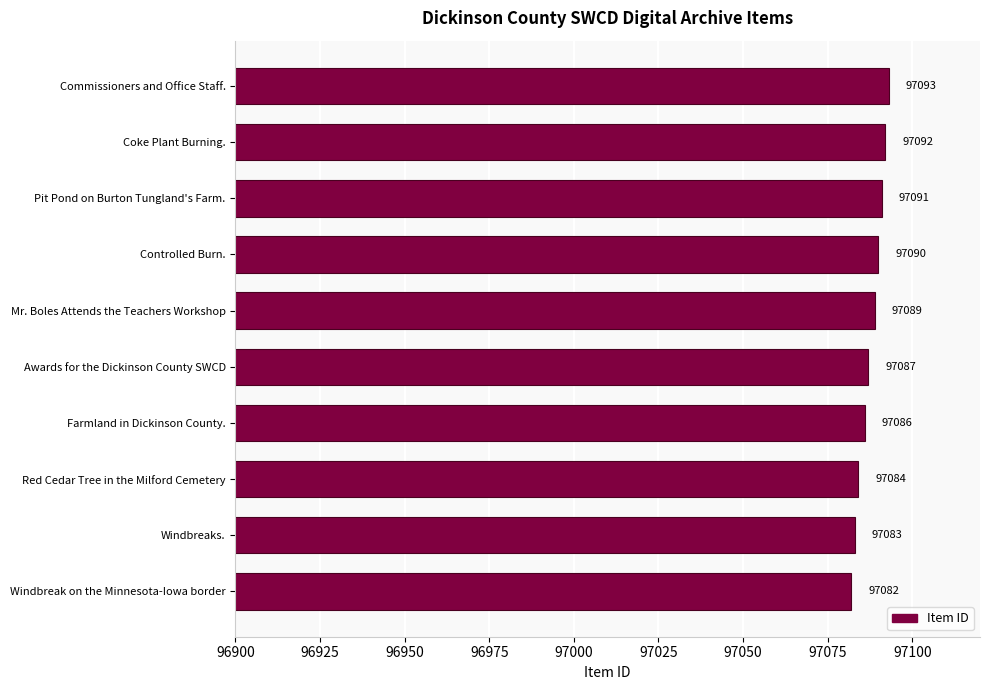

Between Farmland in Dickinson County. and Controlled Burn., which is larger?

Controlled Burn.